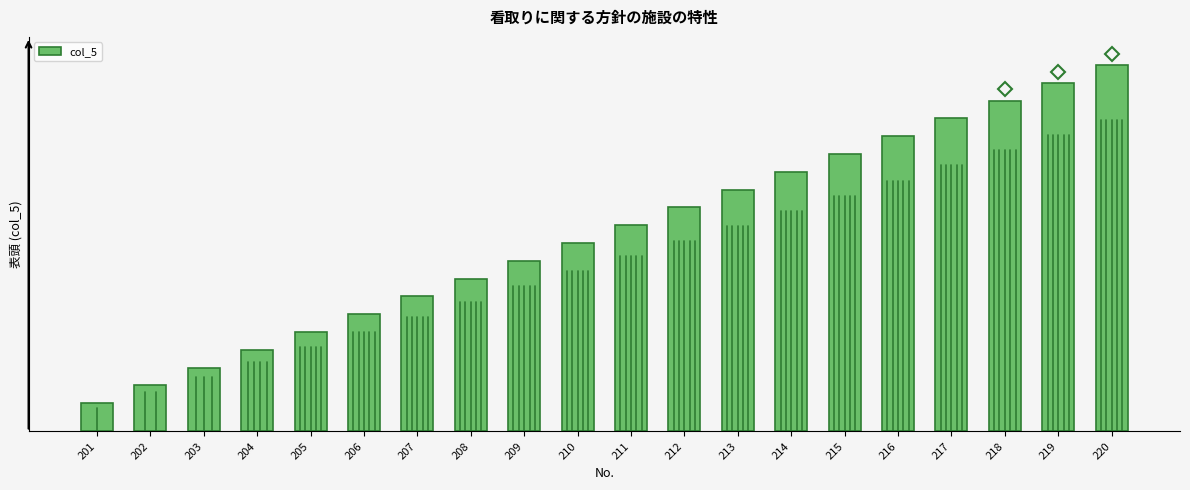

What is the ratio of the value at 203 to the value at 209?

0.4